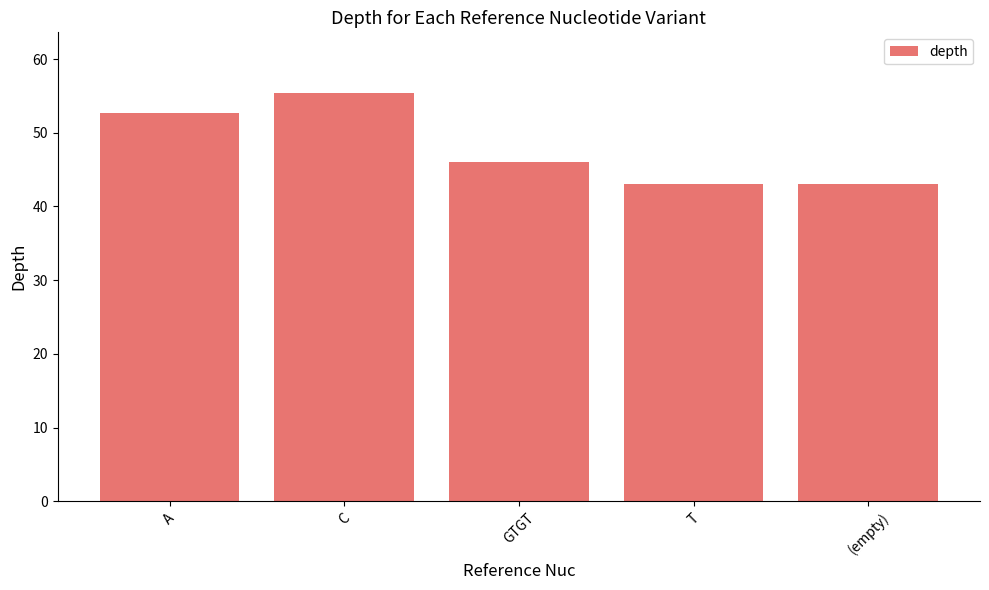

Between GTGT and A, which is larger?

A